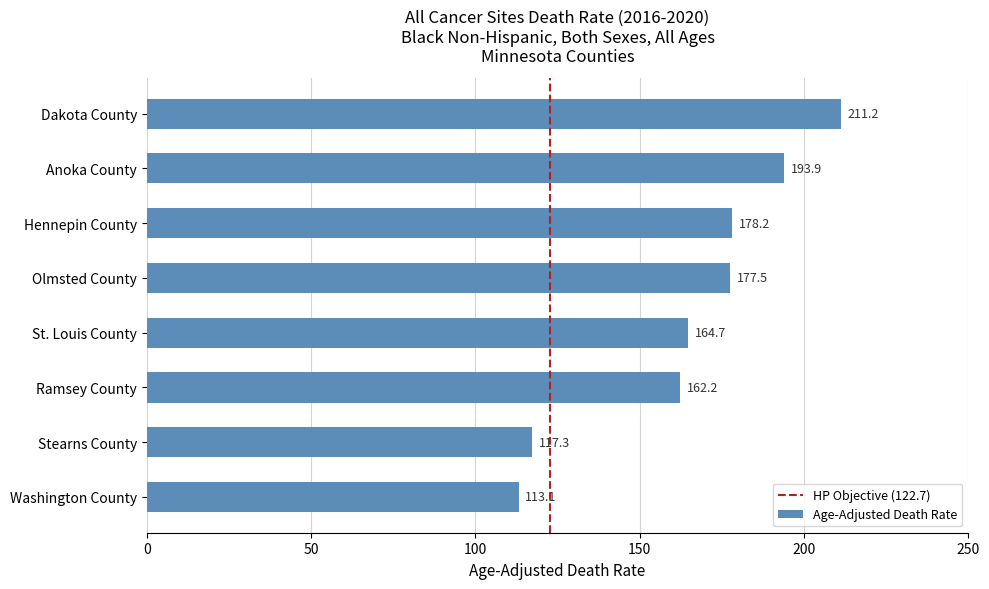

Rank the categories by value from lowest to highest.

Washington County, Stearns County, Ramsey County, St. Louis County, Olmsted County, Hennepin County, Anoka County, Dakota County